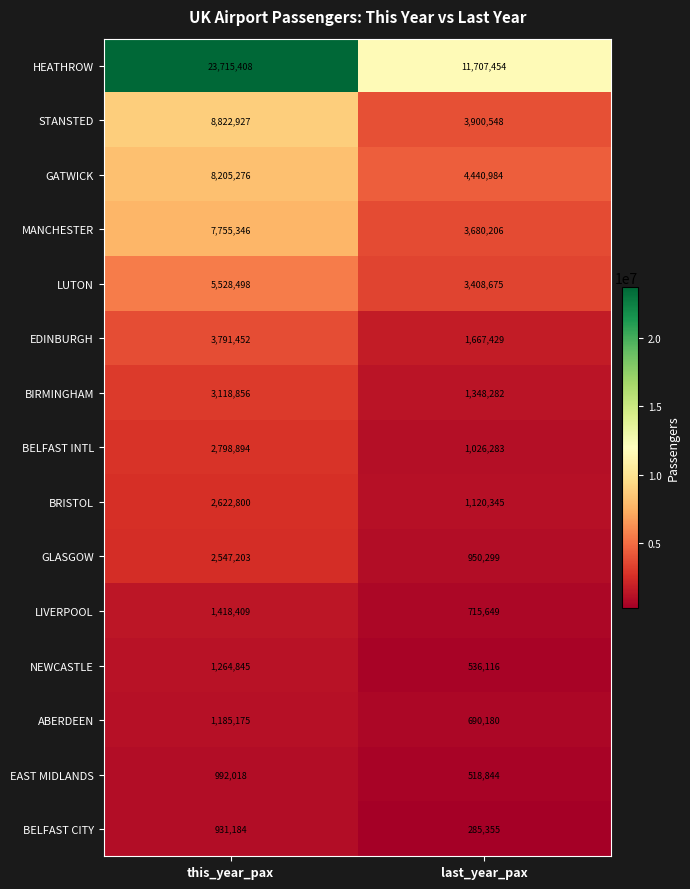

What is the approximate value of LUTON at this_year_pax?

5528498